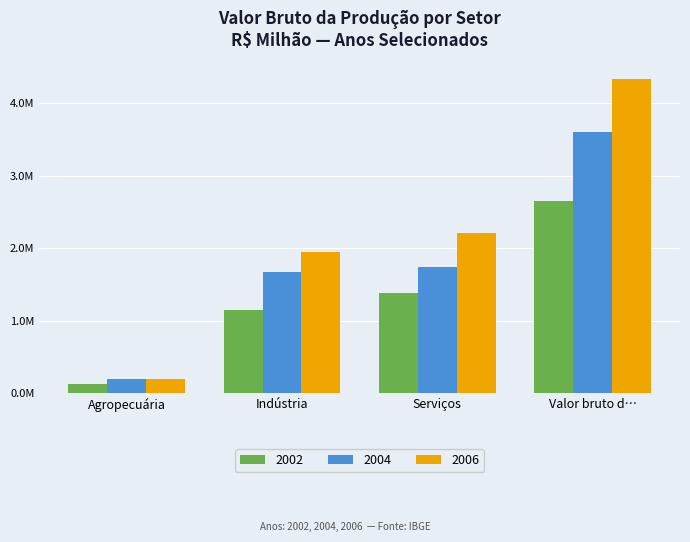

What is the spread (max minus min) of values at Serviços?

826584.8